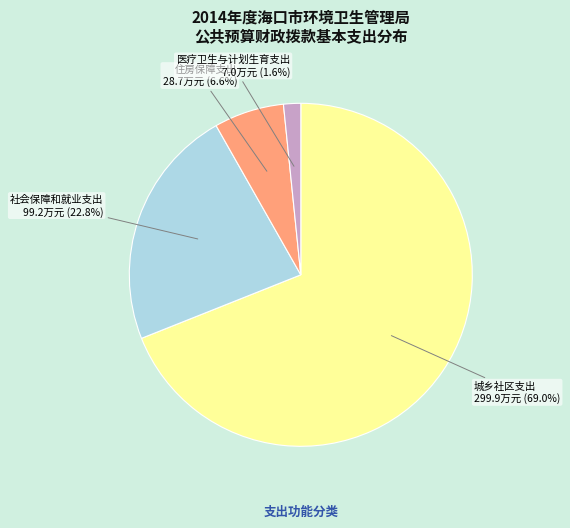

Is there a majority slice in this chart?

Yes